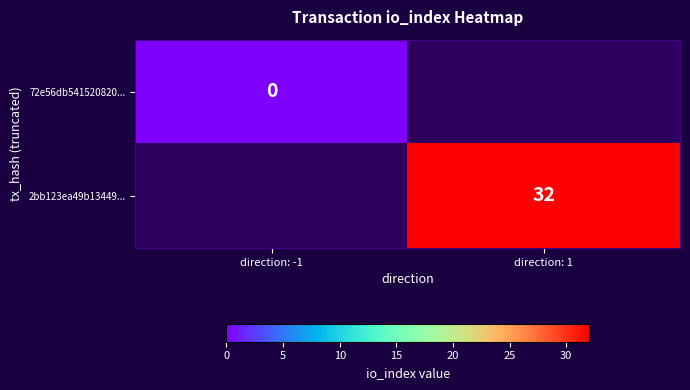

Is the value of 2bb123ea49b13449... at direction: 1 greater than the value of 72e56db541520820... at direction: 1?

No